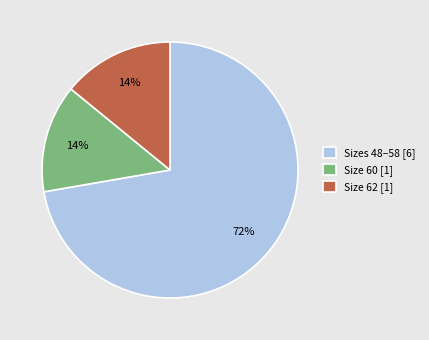

Which has a higher value, Sizes 48–58 [6] or Size 60 [1]?

Sizes 48–58 [6]